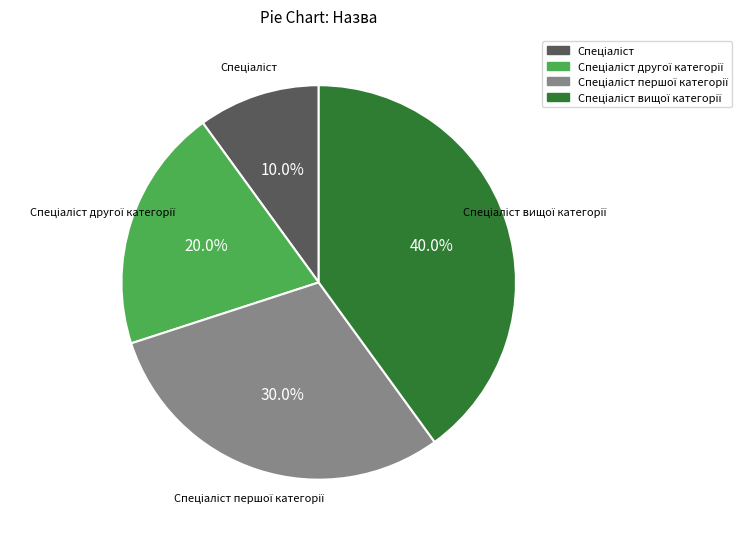

How many segments does this pie chart have?

4